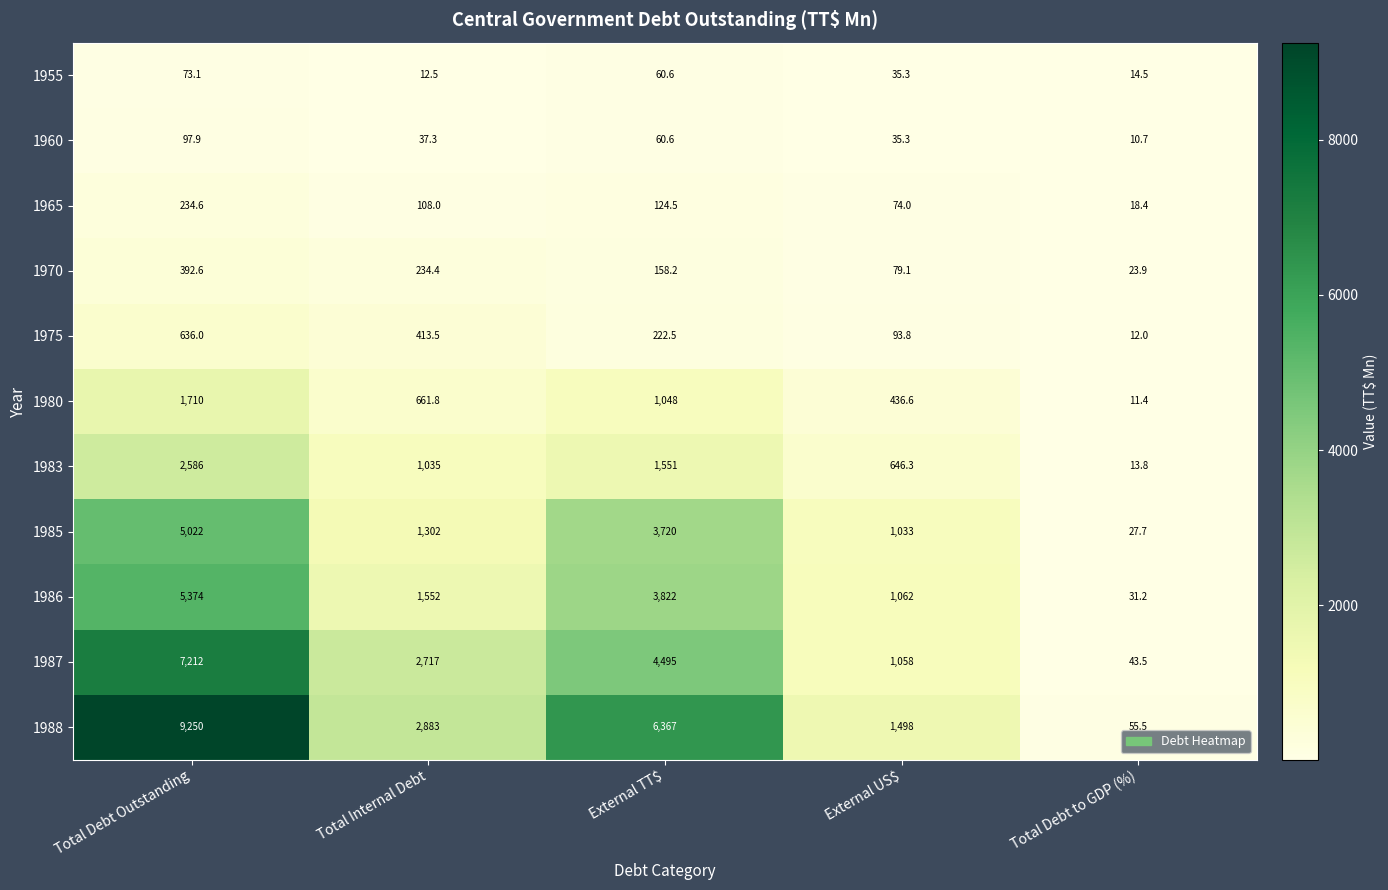

What is the spread (max minus min) of values at External TT$?

6306.4